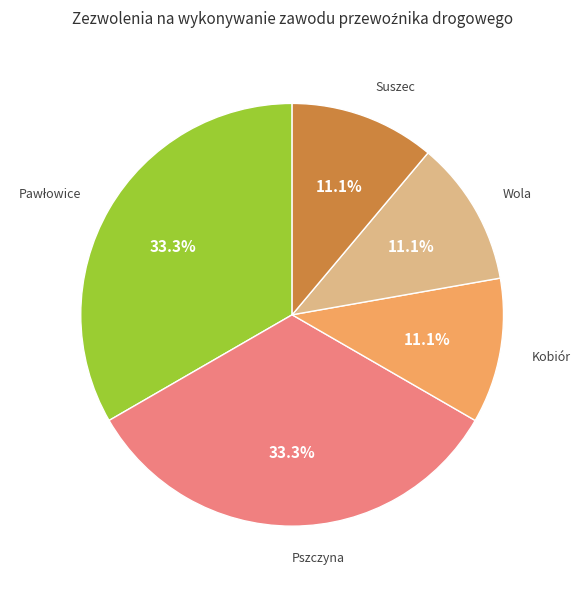

Is there a majority slice in this chart?

No